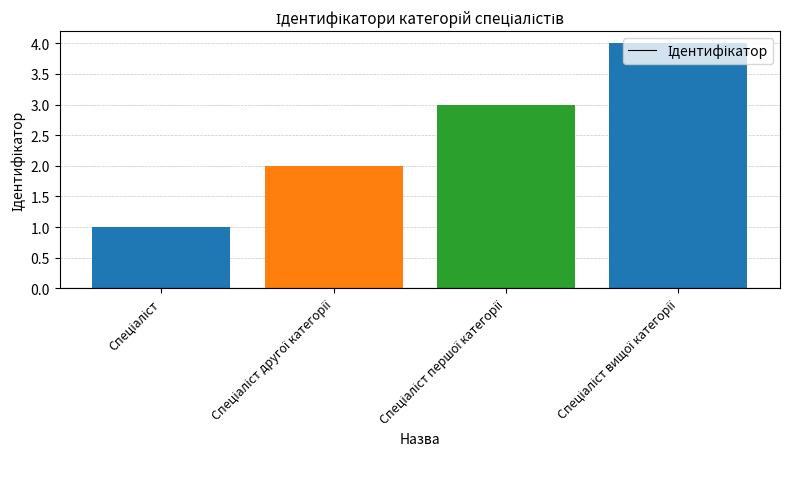

What is the difference between the maximum and minimum values?

3